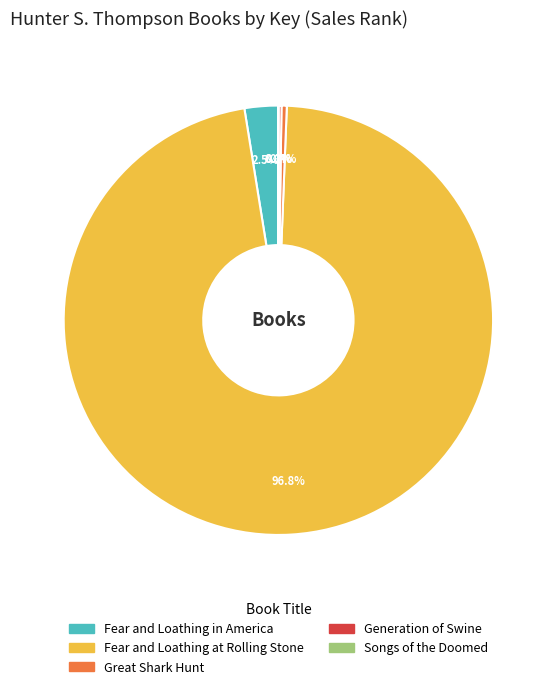

Which slice represents more than half of the pie?

Fear and Loathing at Rolling Stone